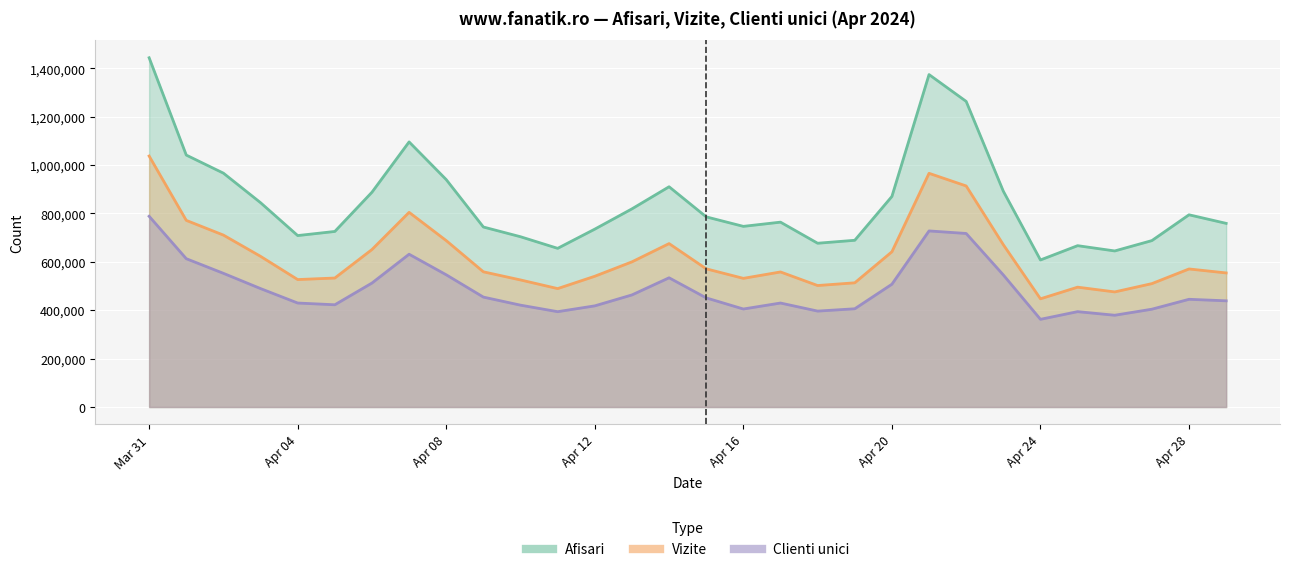

What is the minimum value shown in the chart?

362499